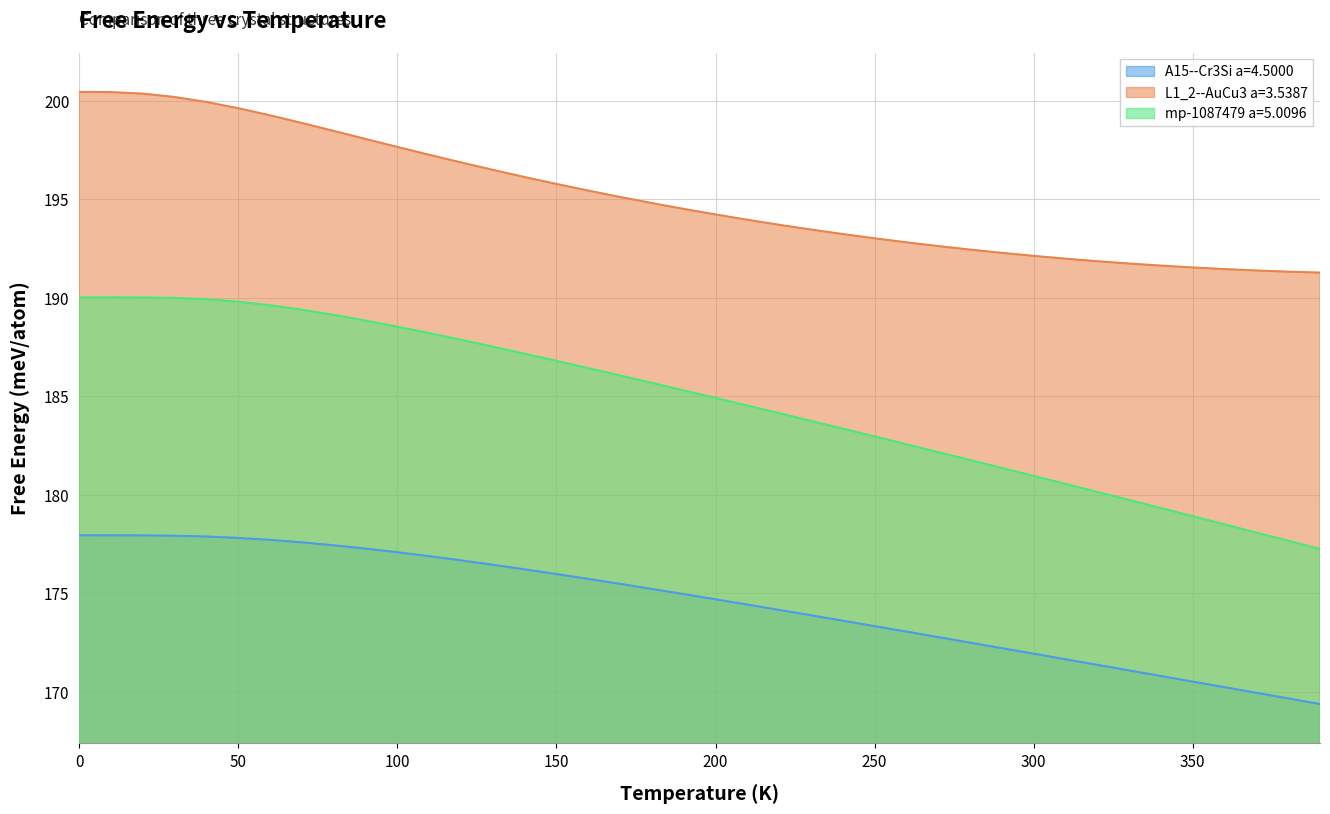

What is the difference between the second highest and minimum values in the A15--Cr3Si a=4.5000 series?

8.6